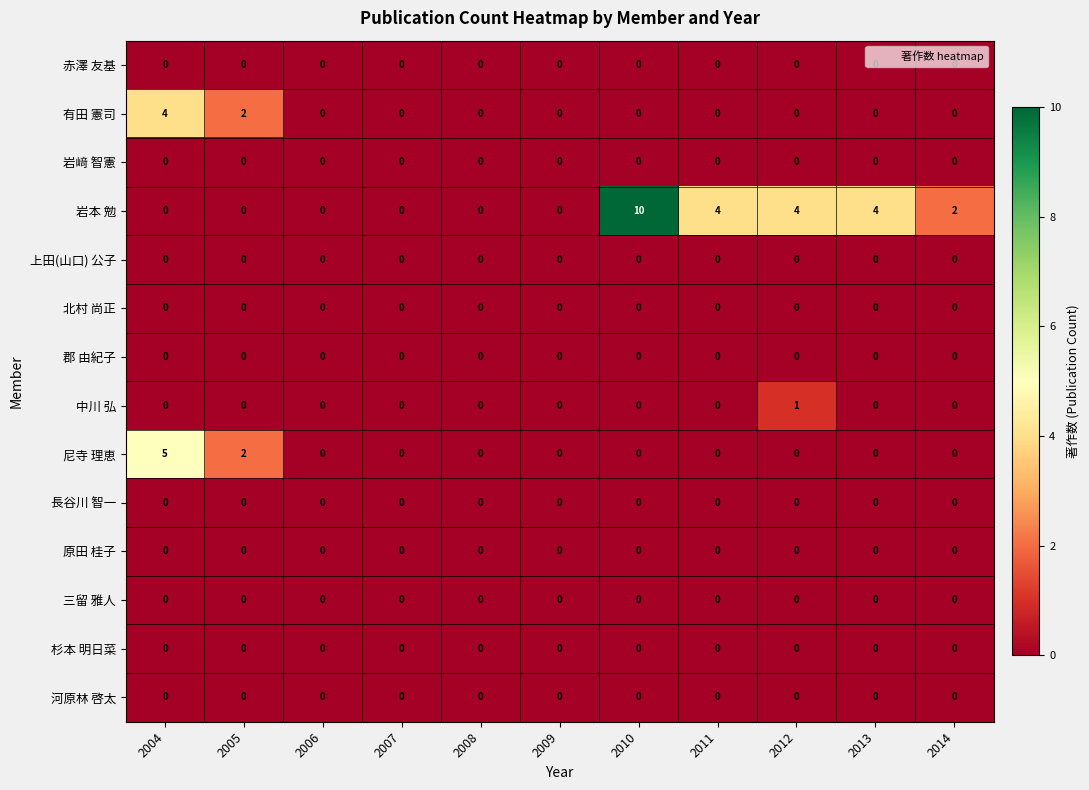

The 郡 由紀子 series shows 0 at 2008. True or false?

True